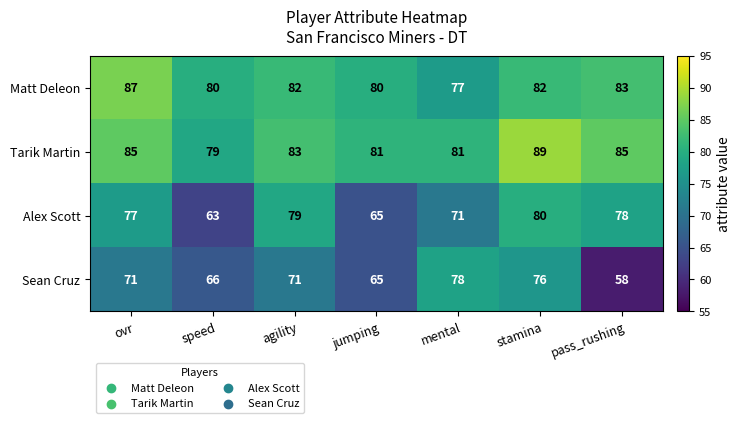

At which category is the sum across all series the highest?

stamina